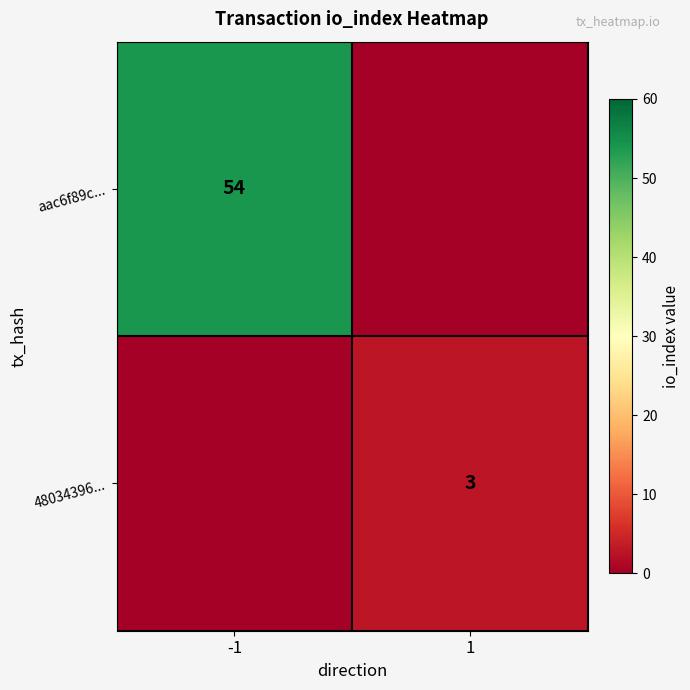

What is the total value across all series at -1?

54